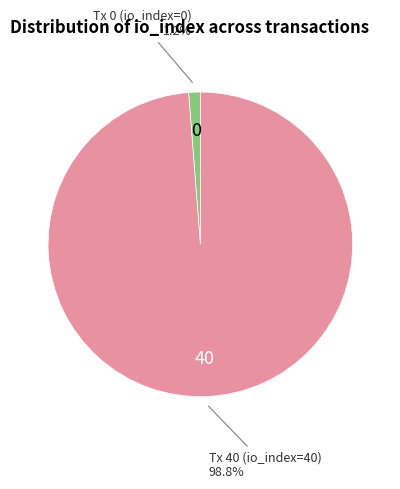

Does any single category account for the majority?

Yes